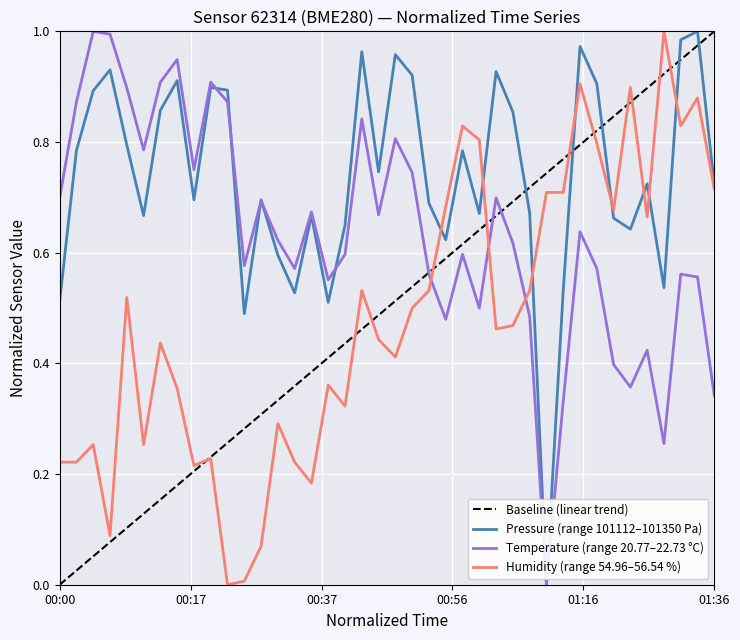

List the series in order of their peak value, lowest first.

temperature, humidity, pressure_norm